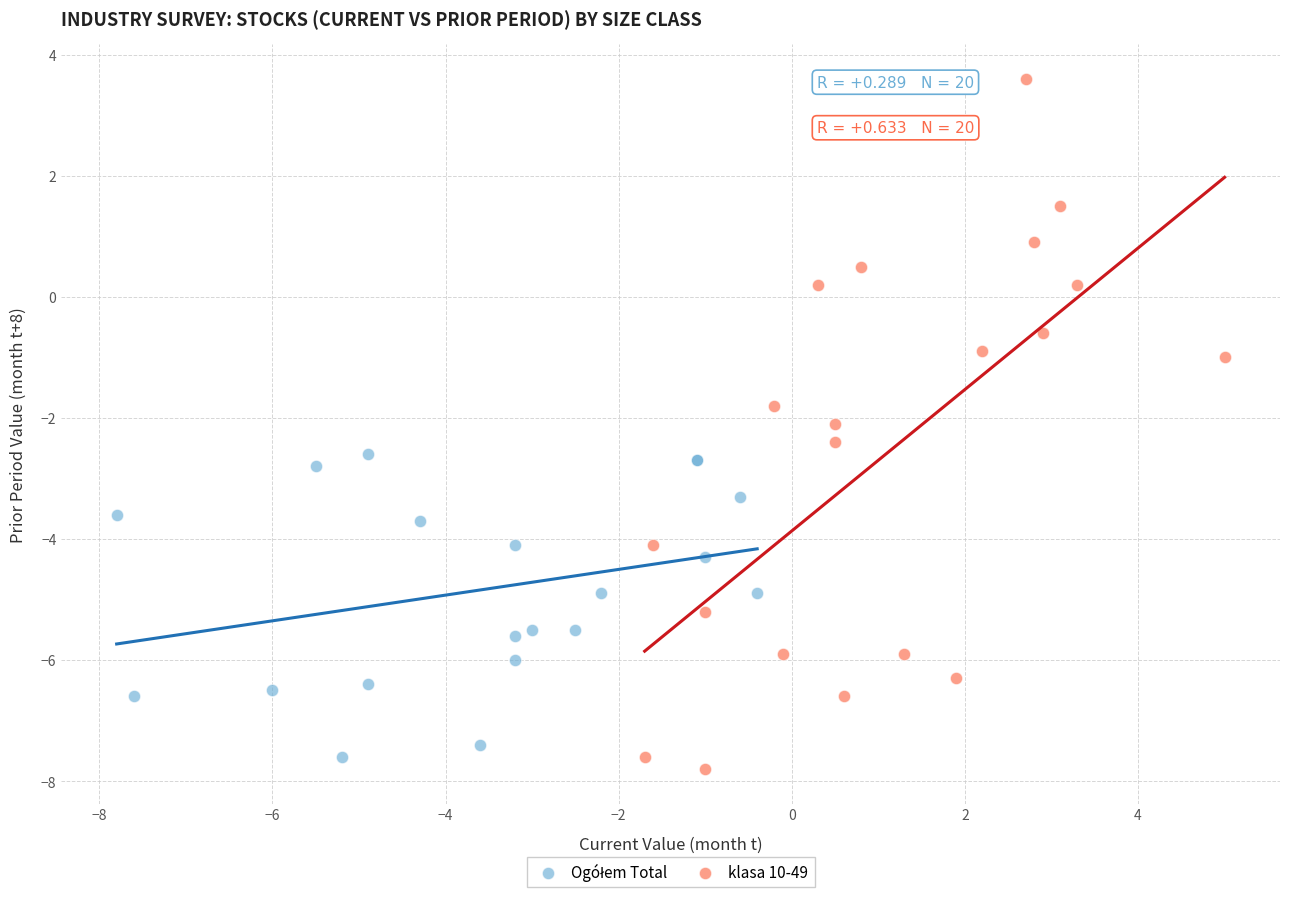

Which series contains the highest Y value?

klasa 10-49